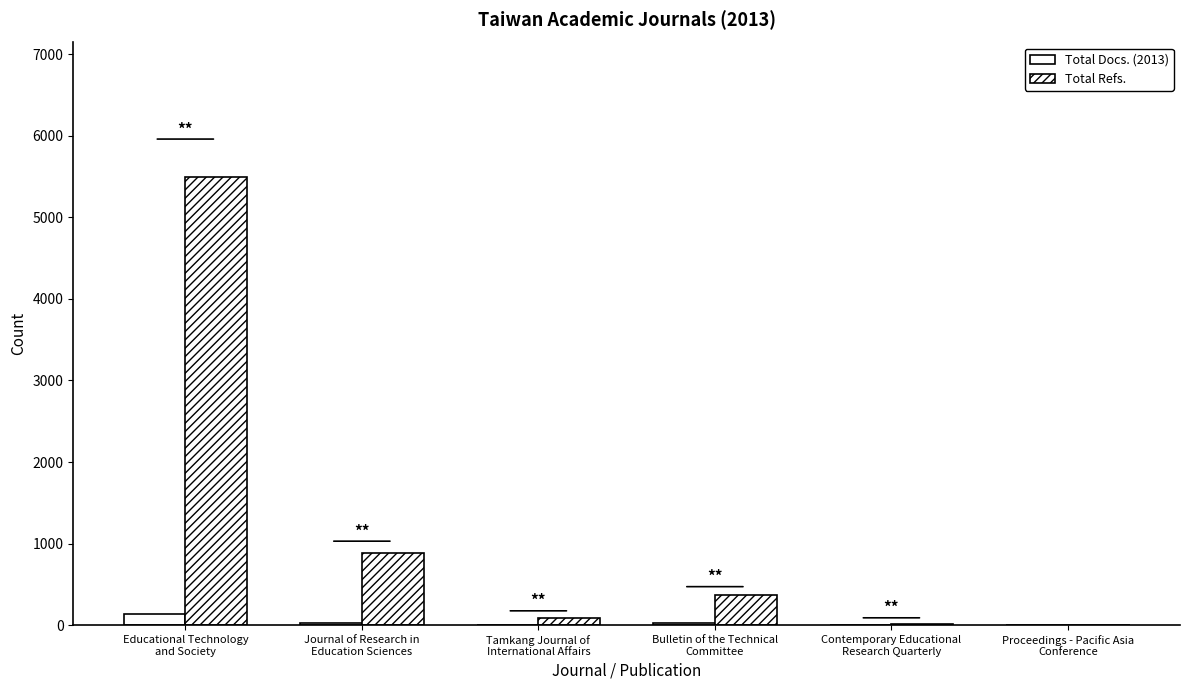

How many data points does each series have?

6